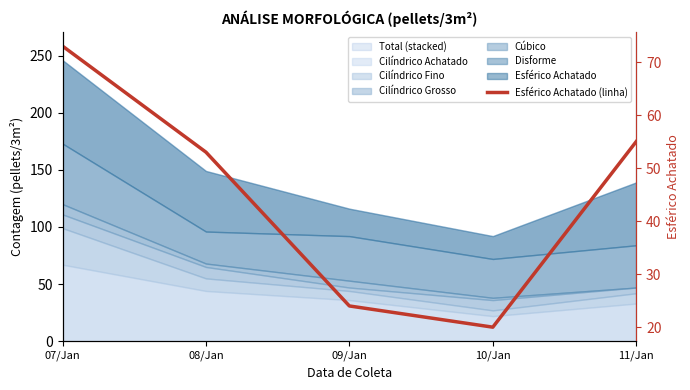

Reading left to right, transcribe all the data shown in this chart.

07/Jan=73	08/Jan=53	09/Jan=24	10/Jan=20	11/Jan=55